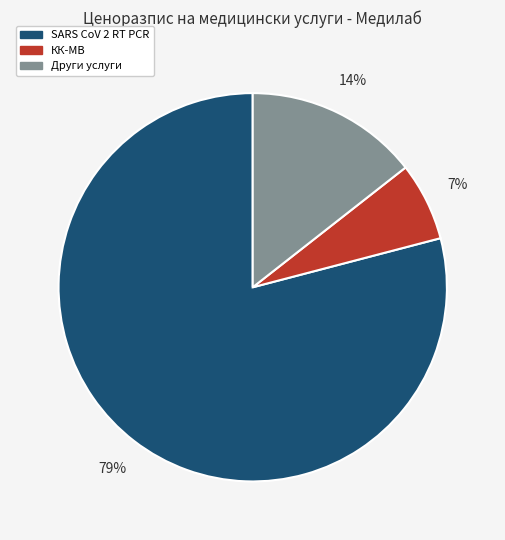

To the nearest percent, what is the average slice percentage?

33%